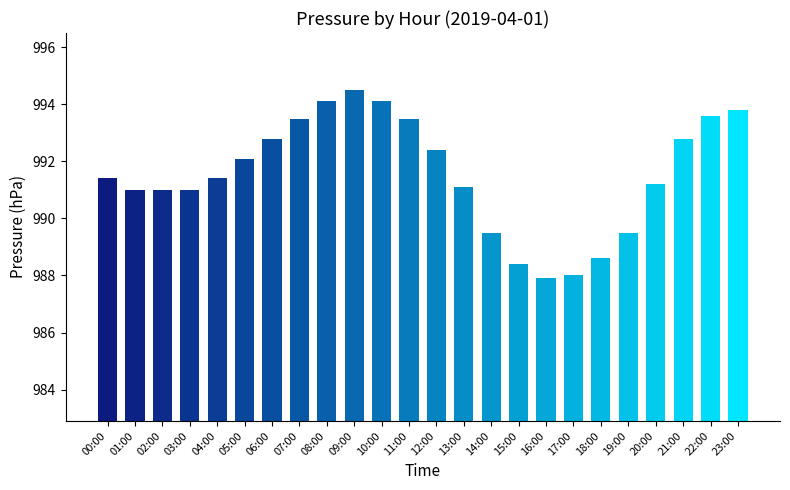

Count the number of data series in this chart.

1